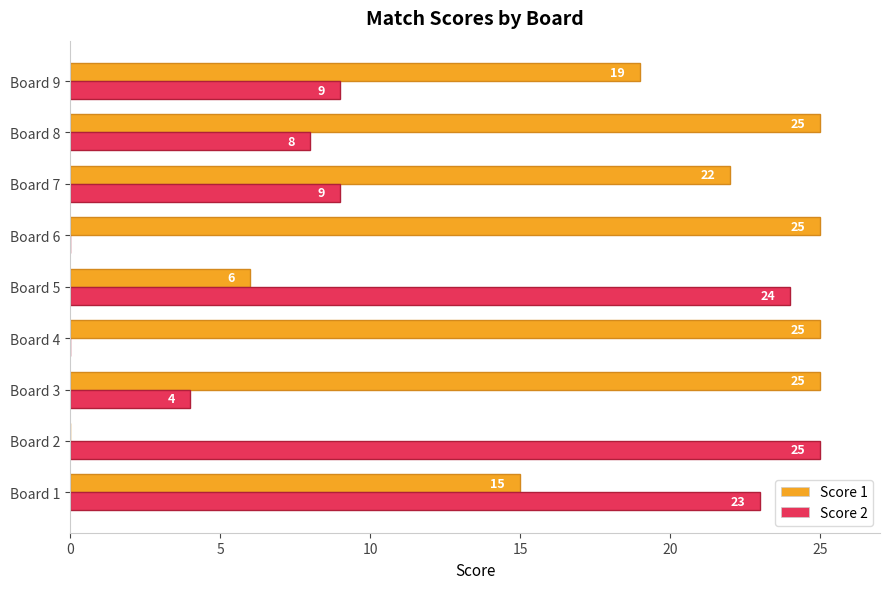

Where is Score 1 nearest to the value 12?

Board 1